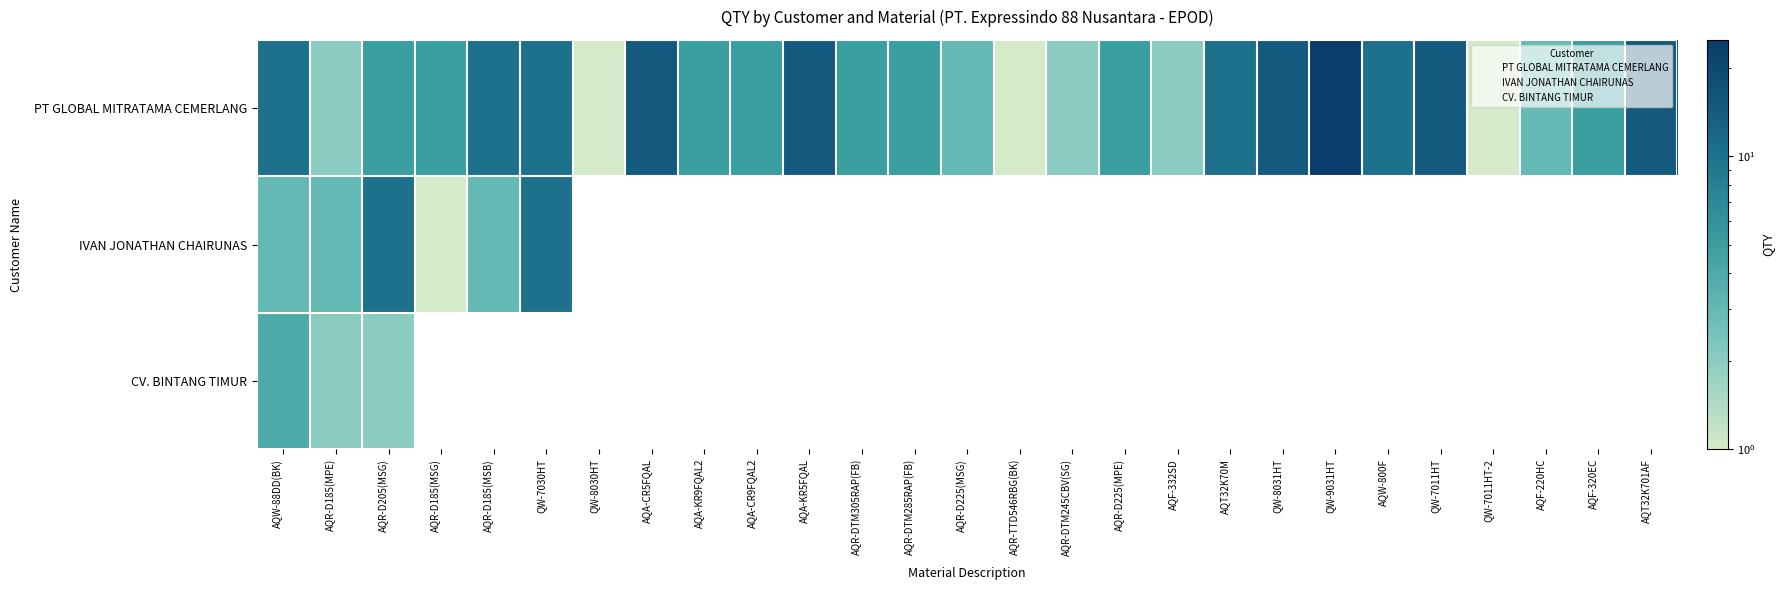

True or false: PT GLOBAL MITRATAMA CEMERLANG has a value of 4 at AQF-220HC.

False